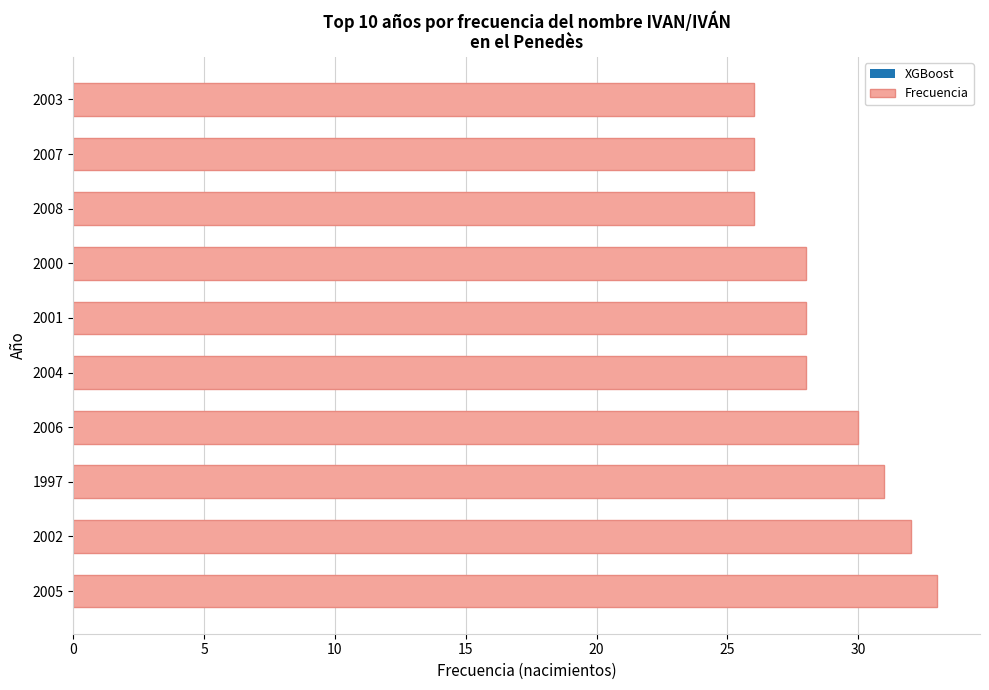

What is the approximate value at 2003?

26